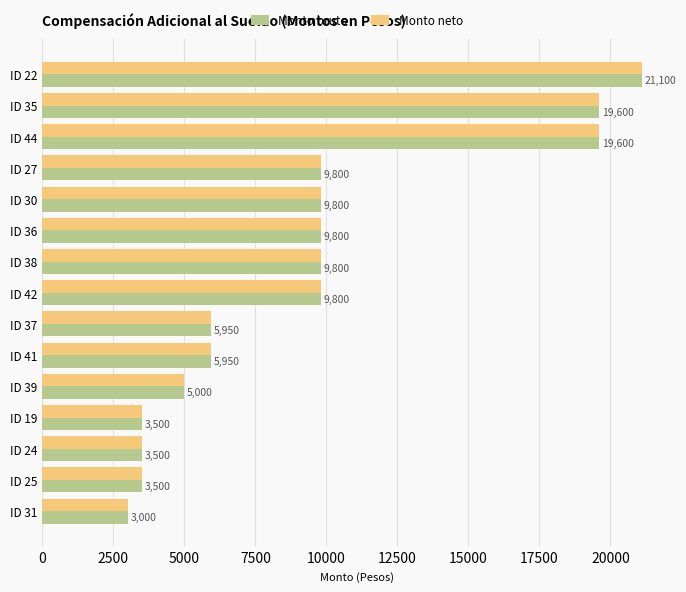

At which category is the sum across all series the highest?

ID 22